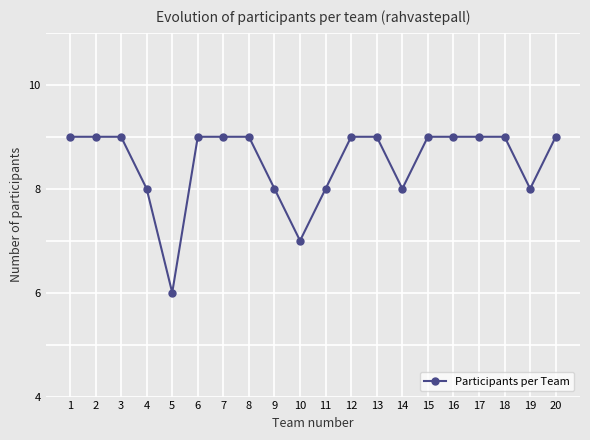

What is the value of the 10th point from the left?

7